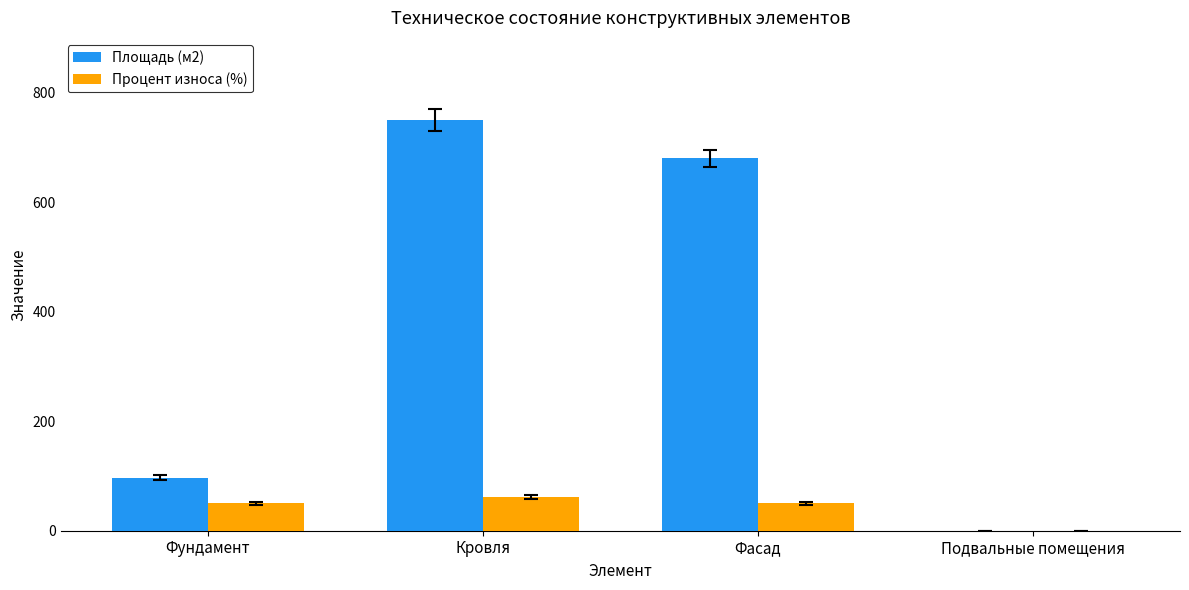

What is the sum of all Процент износа (%) values?

162.0